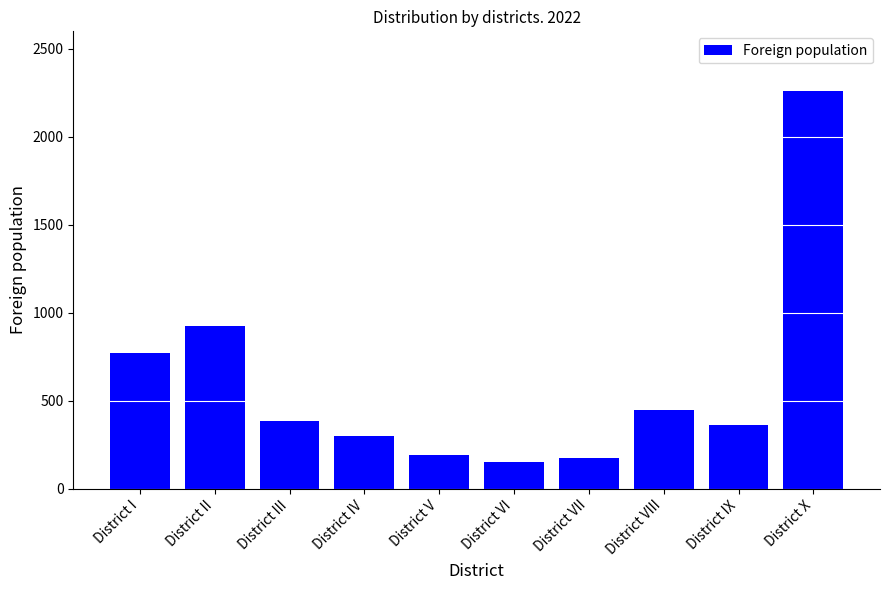

The chart shows a value of 172 at District VII. True or false?

True